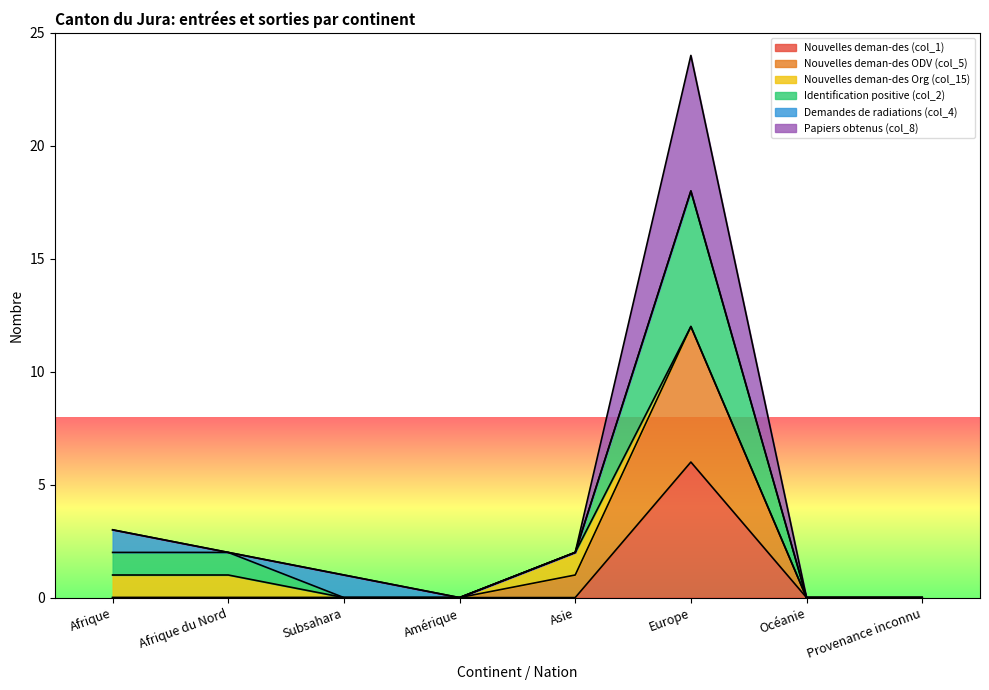

How many interior local peaks does the Papiers obtenus (col_8) series have?

1